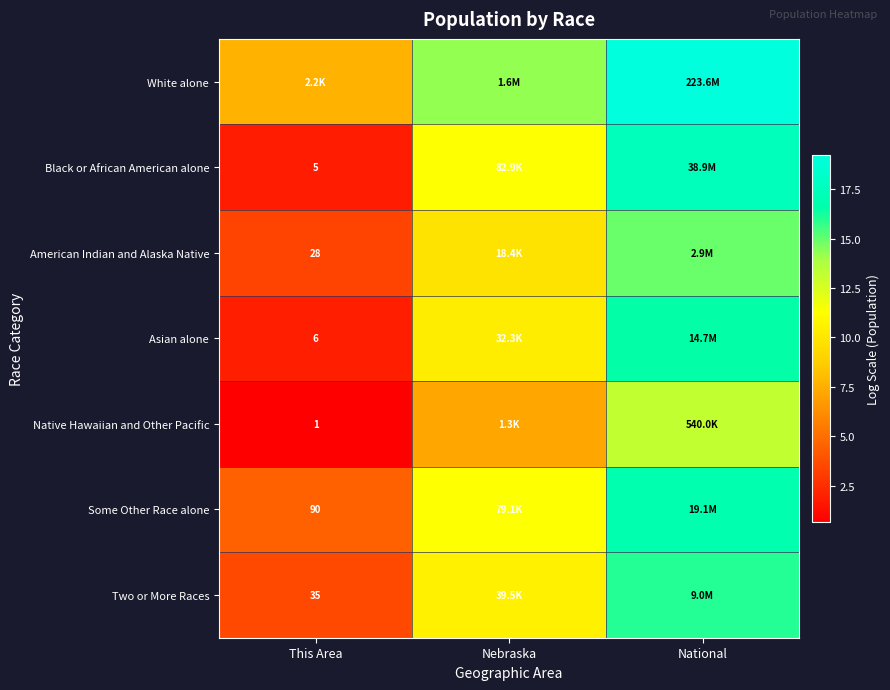

Which has a higher value, Nebraska or National?

National